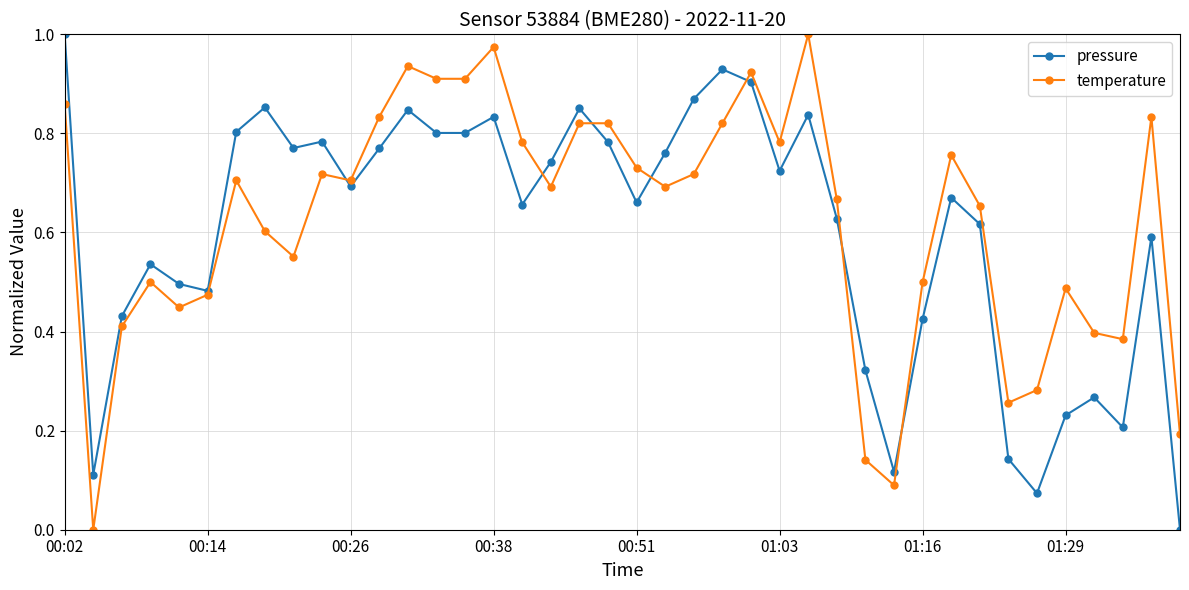

True or false: pressure has more than 2 interior local peaks.

True